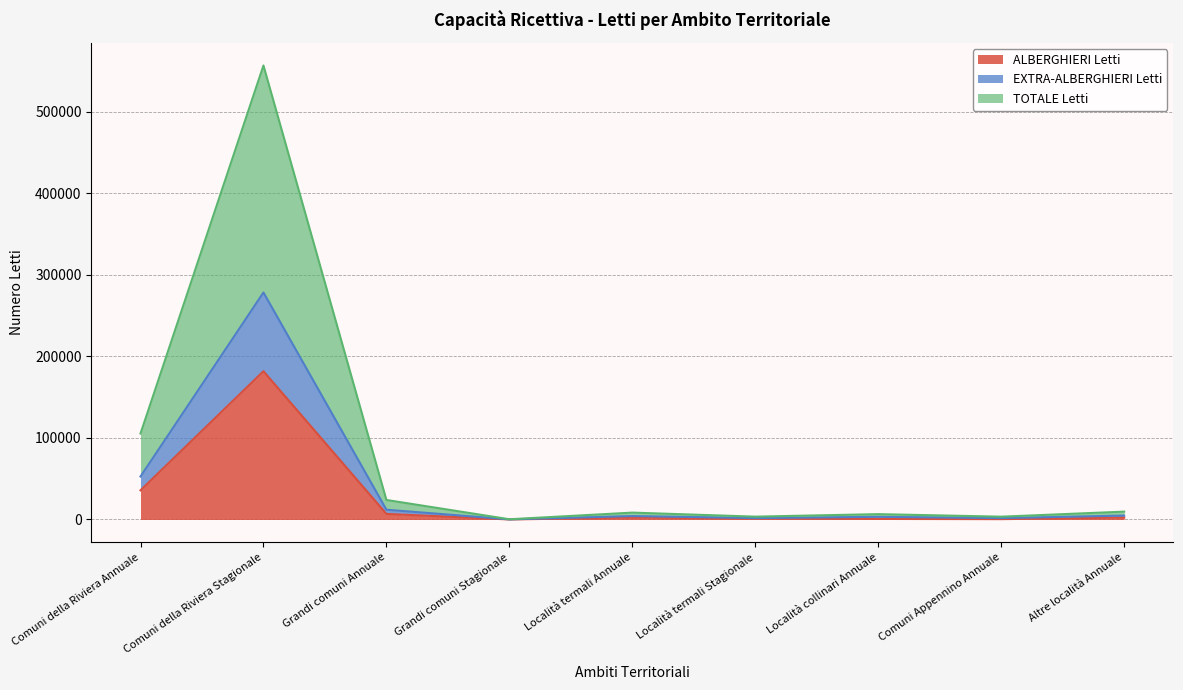

Where does the ALBERGHIERI Letti series first go above 2412?

Comuni della Riviera Annuale